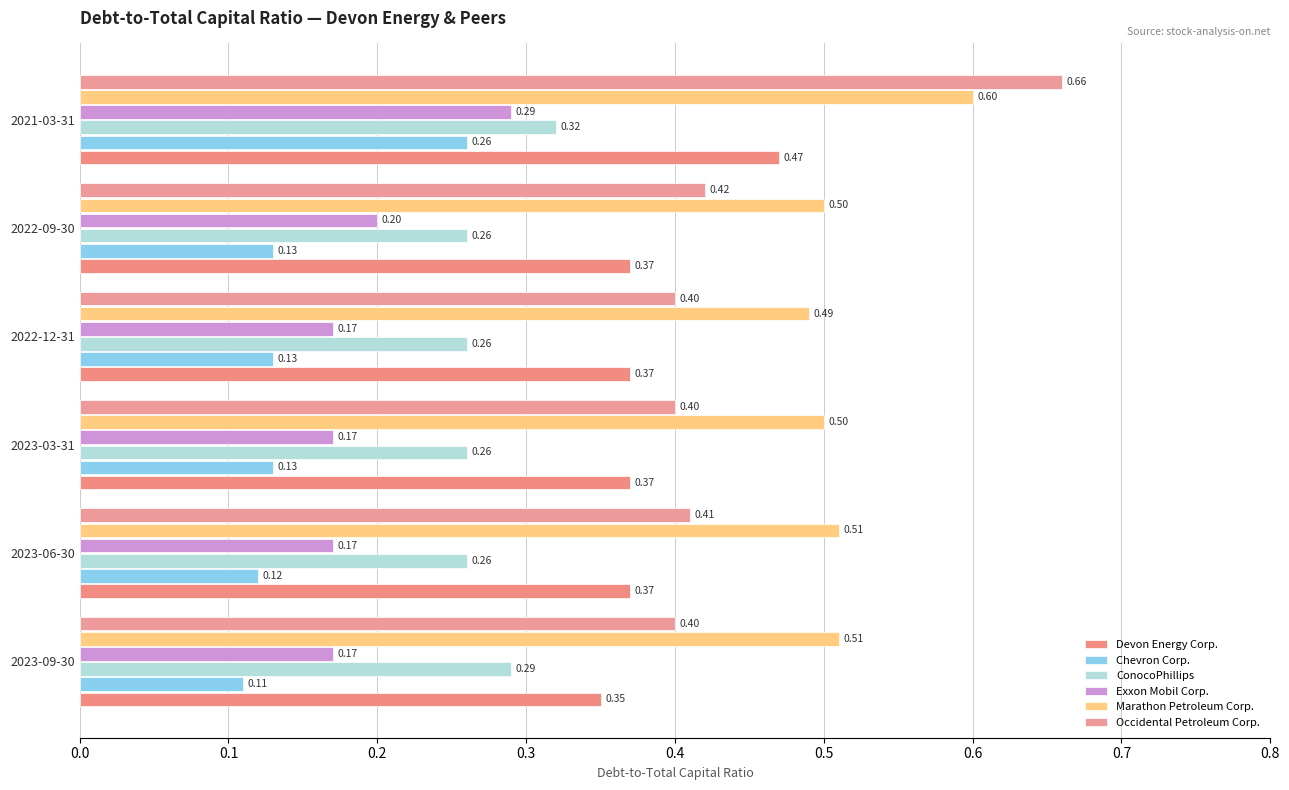

Count the number of data series in this chart.

6